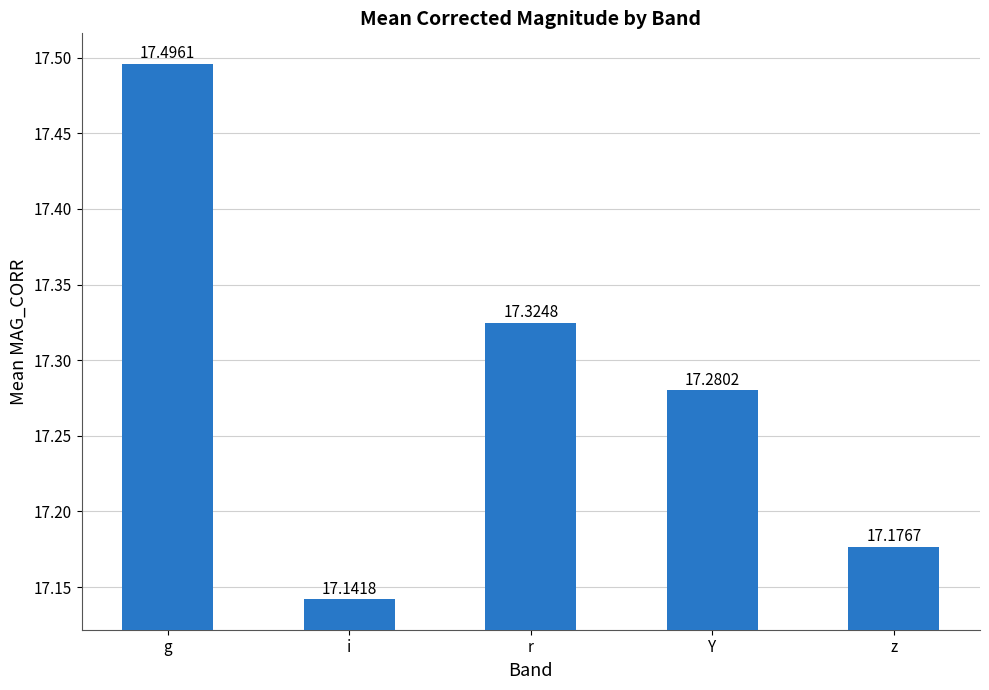

What is the sum of all values?

86.4